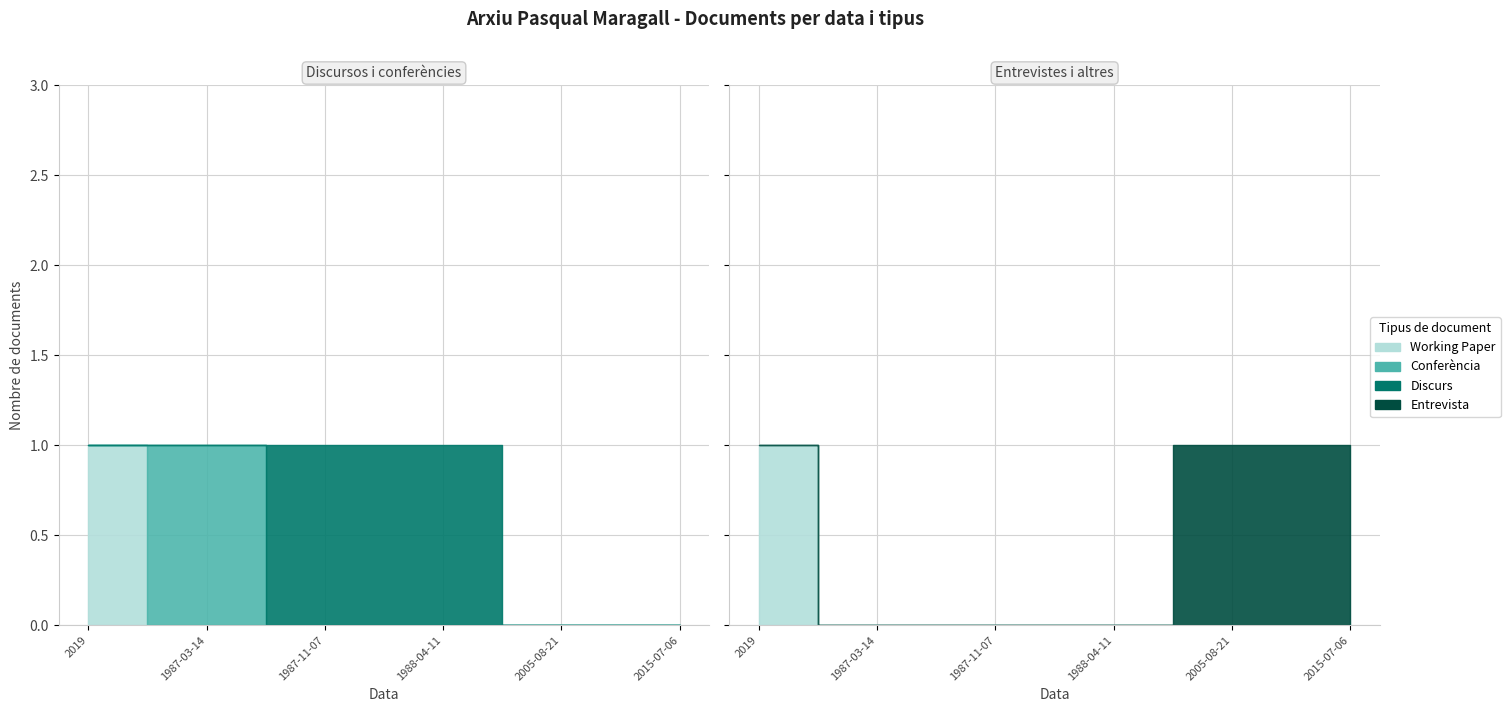

What is the label of the 4th point from the right?

1987-11-07